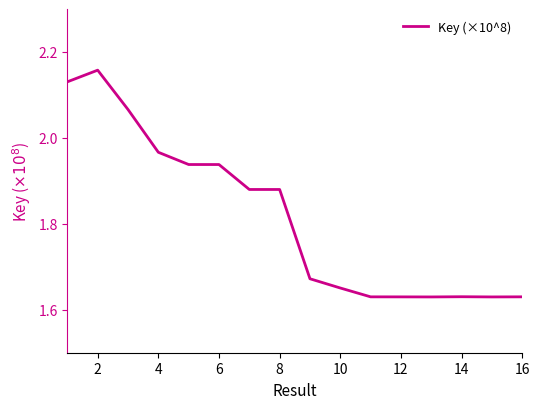

What is the difference between the maximum and minimum values?

0.5